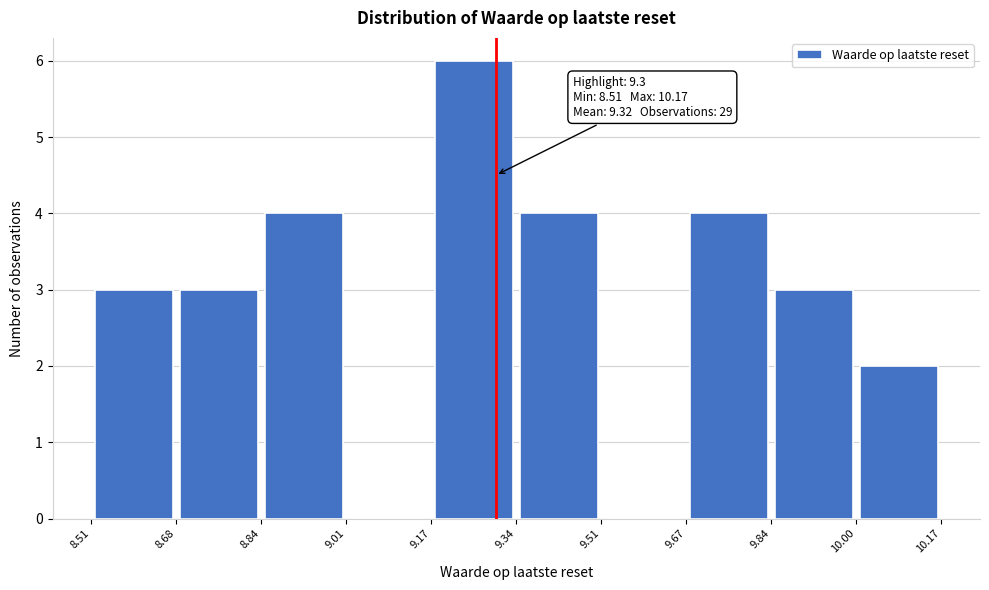

Which range on the x-axis has the tallest bar?

9.17 to 9.34